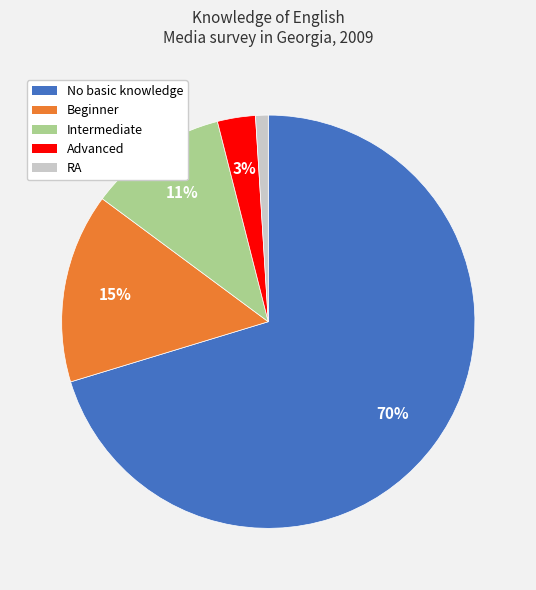

How many slices are in this pie chart?

5